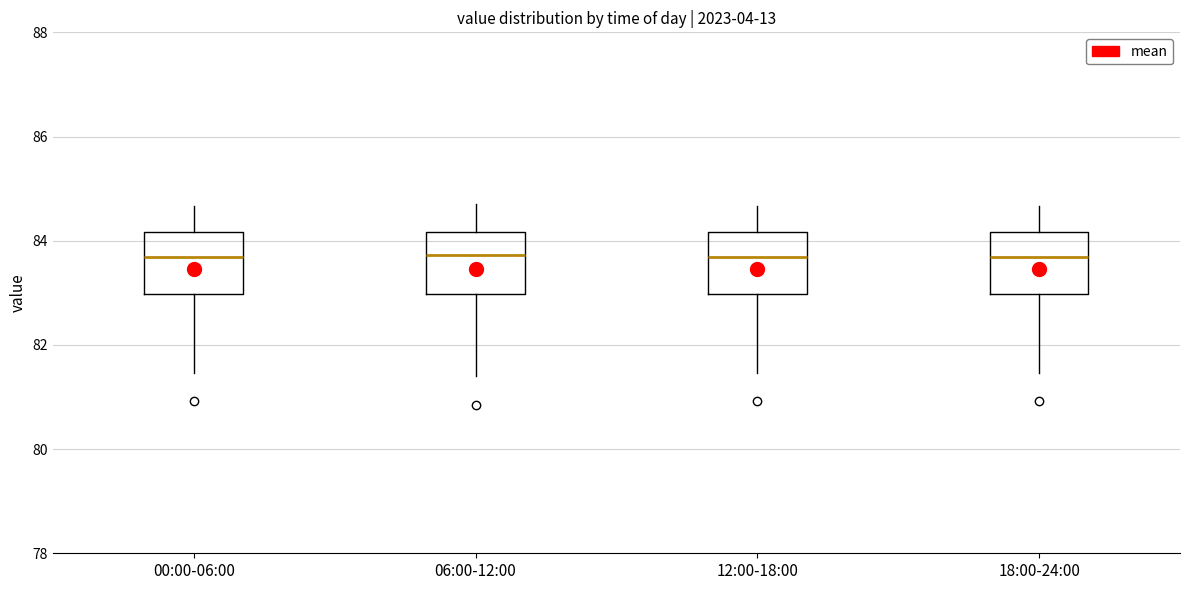

Where is the upper edge of the box for 00:00-06:00 on the y-axis? The values are not printed on the chart, so give them approximately, as read against the axis.

84.2